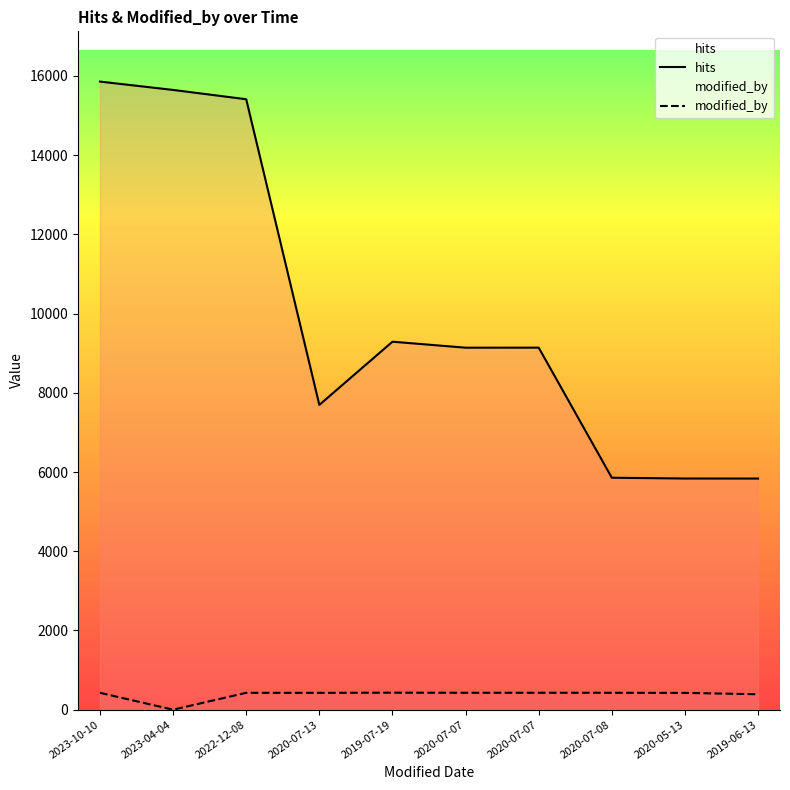

What is the difference between the modified_by values at 2022-12-08 and 2019-06-13?

36